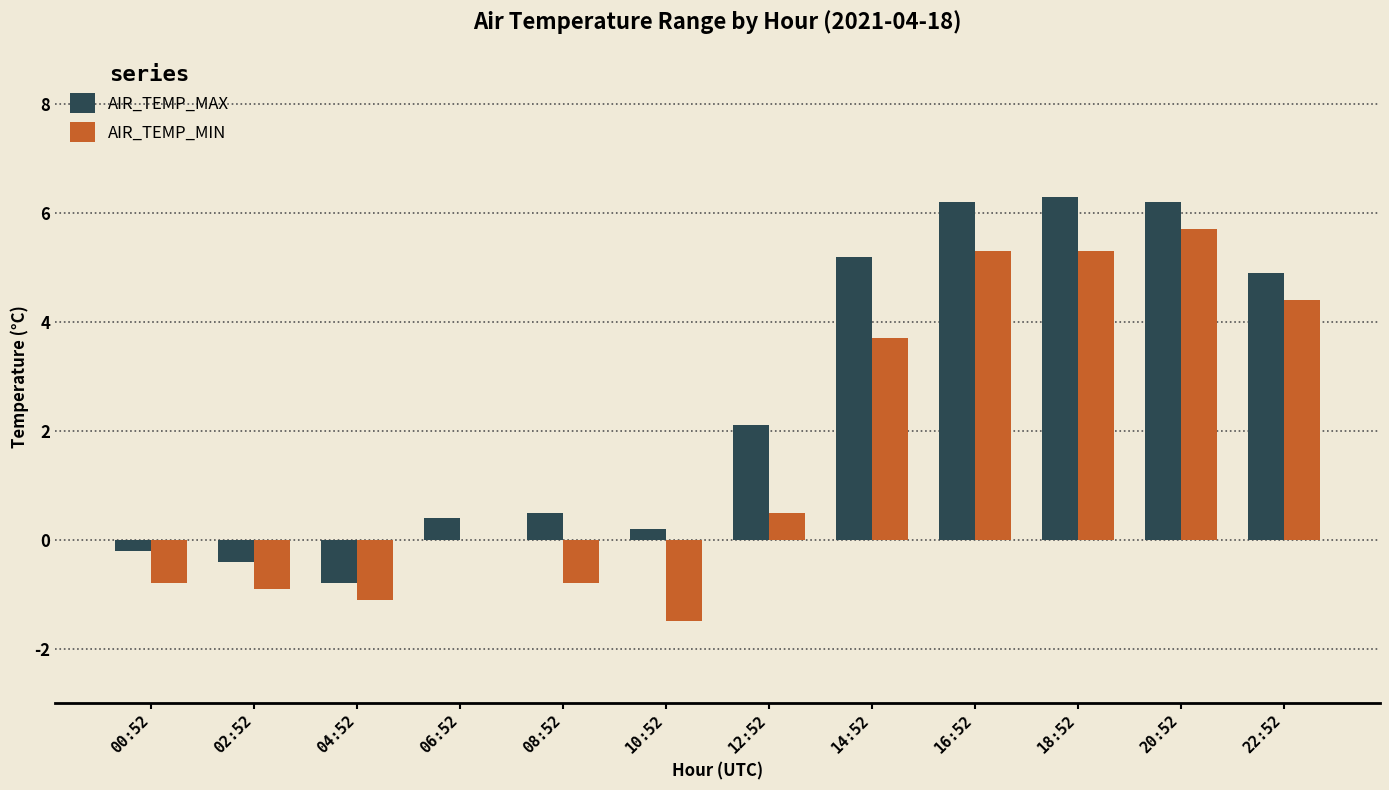

How many positive values does the AIR_TEMP_MAX series have?

9